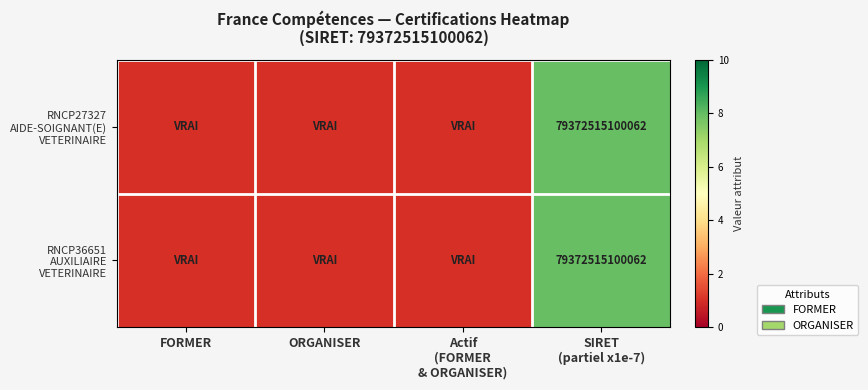

The RNCP27327 AIDE-SOIGNANT(E) VETERINAIRE series shows 7.9 at SIRET (partiel x1e-7). True or false?

True